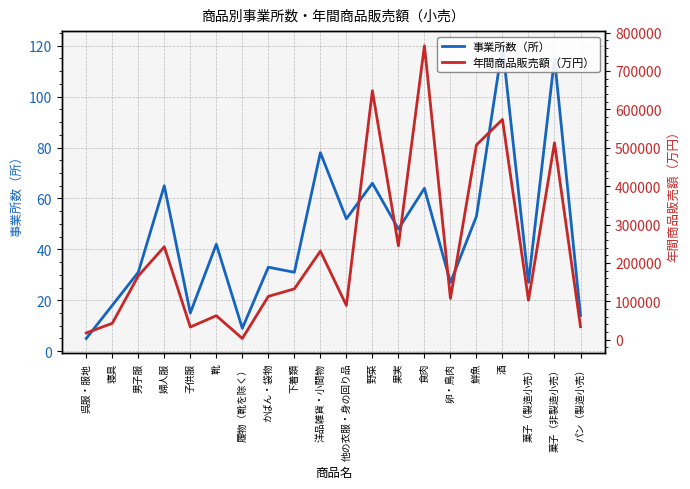

How many interior local valleys does the 年間商品販売額（万円） series have?

6